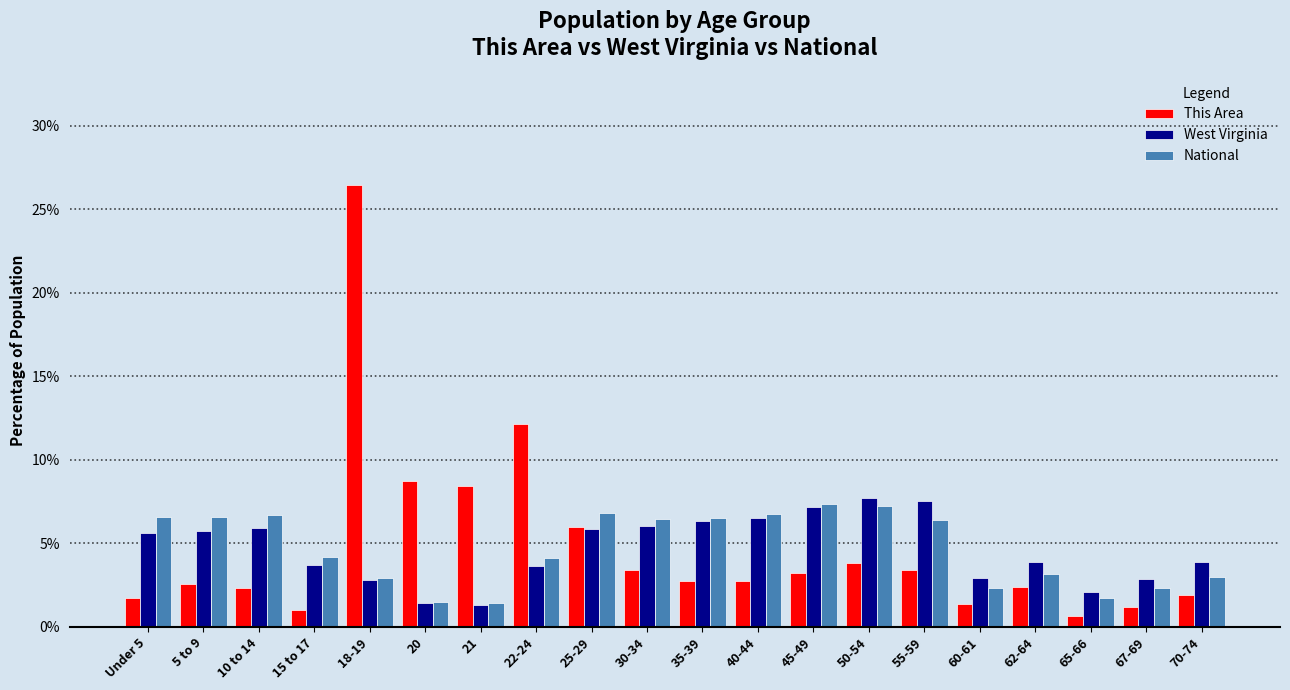

Is it true that National equals 6.5 at 30-34?

True